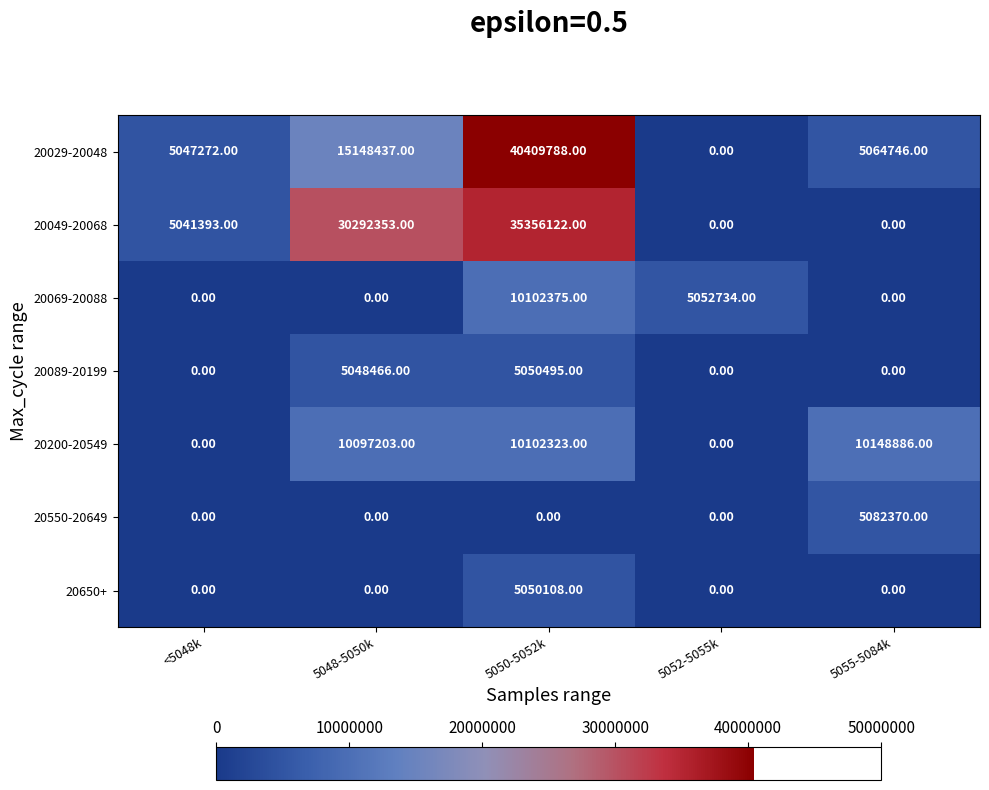

Is it true that 20550-20649 equals 0 at <5048k?

True